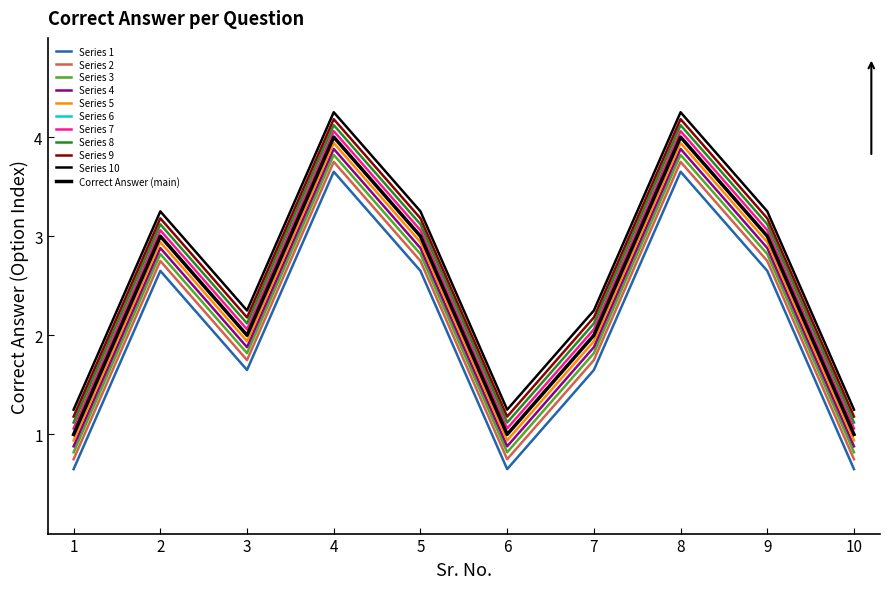

Which has a higher value, 9 or 6?

9